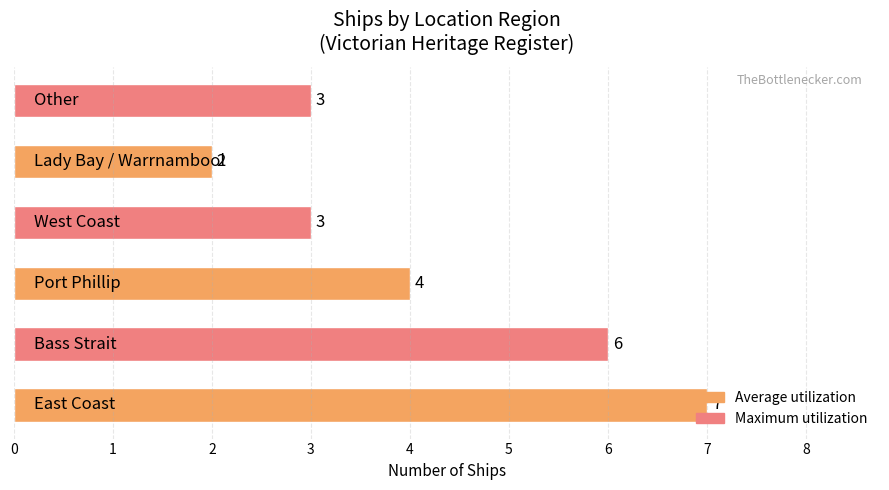

What is the greatest value displayed?

7